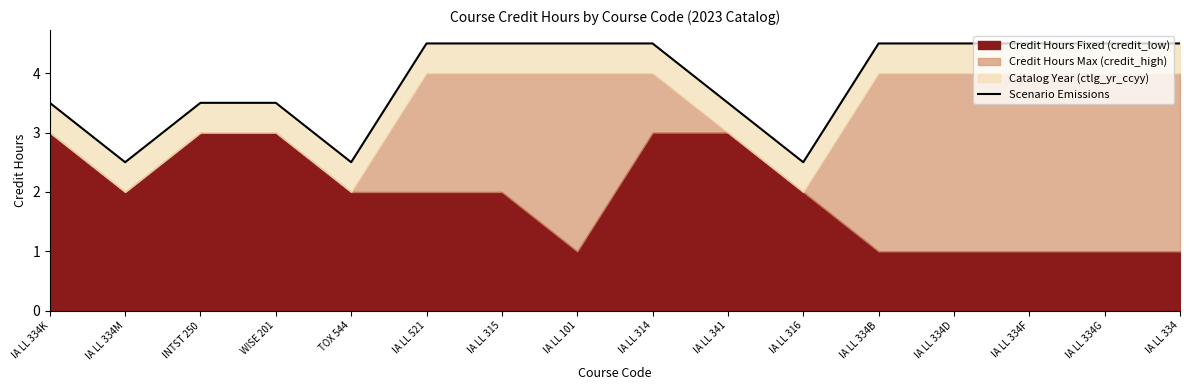

Reading left to right, what are all the values shown in this chart?

IA LL 334K=3.5	IA LL 334M=2.5	INTST 250=3.5	WISE 201=3.5	TOX 544=2.5	IA LL 521=4.5	IA LL 315=4.5	IA LL 101=4.5	IA LL 314=4.5	IA LL 341=3.5	IA LL 316=2.5	IA LL 334B=4.5	IA LL 334D=4.5	IA LL 334F=4.5	IA LL 334G=4.5	IA LL 334=4.5